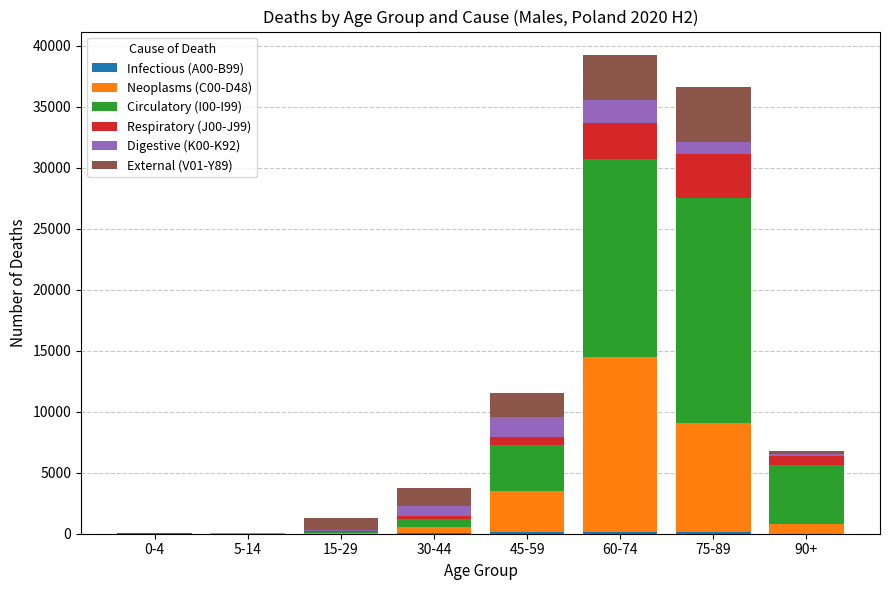

At how many categories does at least one series exceed 8402?

2